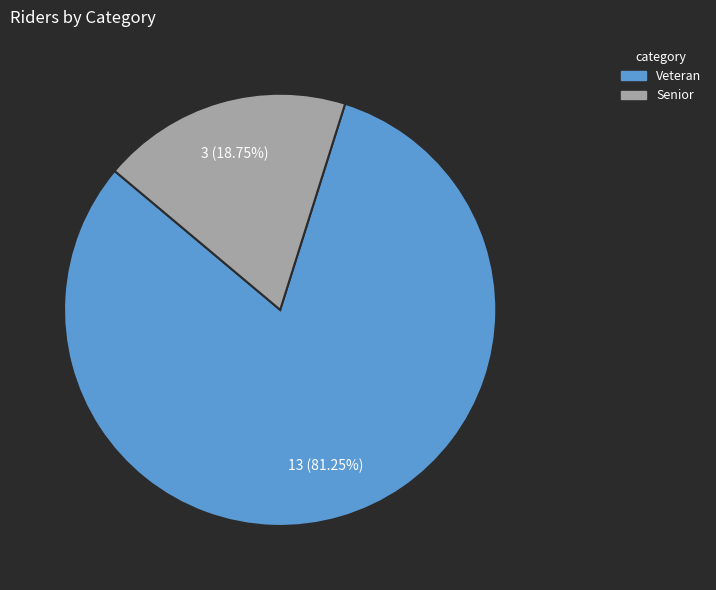

Which has a higher value, Veteran or Senior?

Veteran